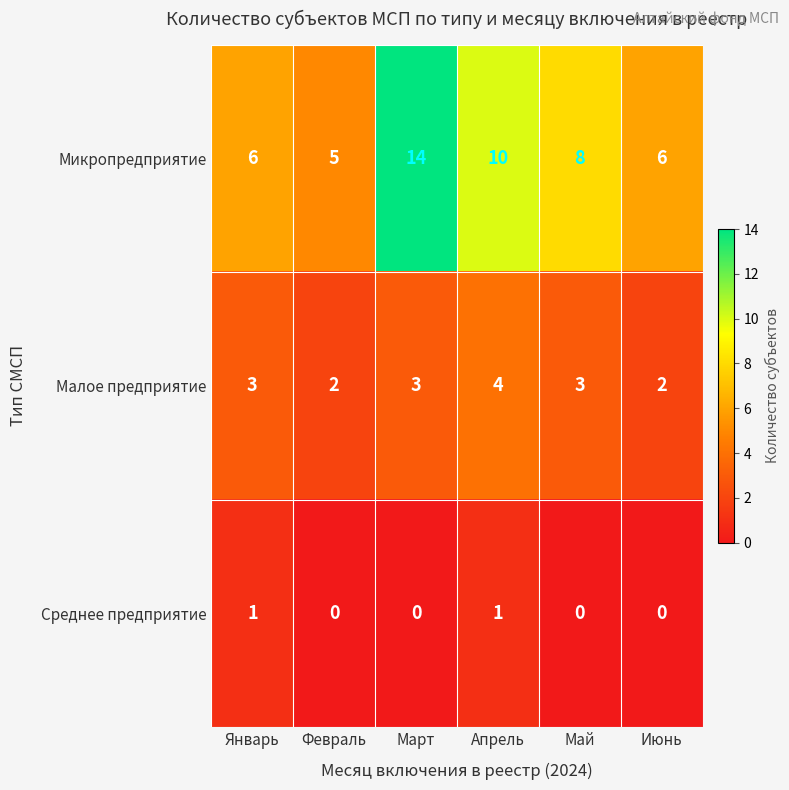

How many distinct data groups are displayed?

3